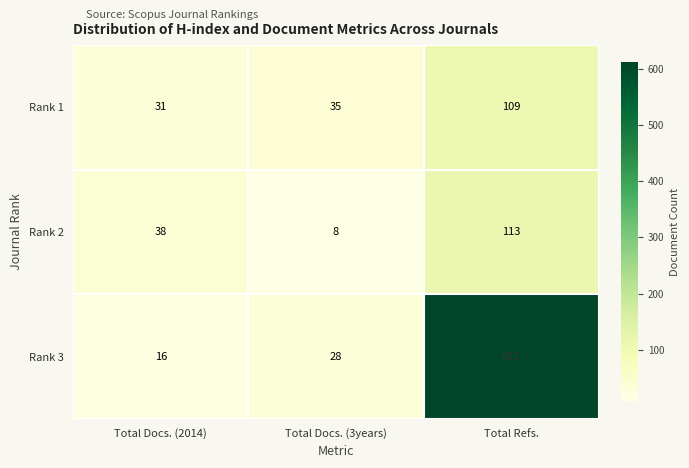

The Rank 1 series shows 10 at Total Docs. (2014). True or false?

False